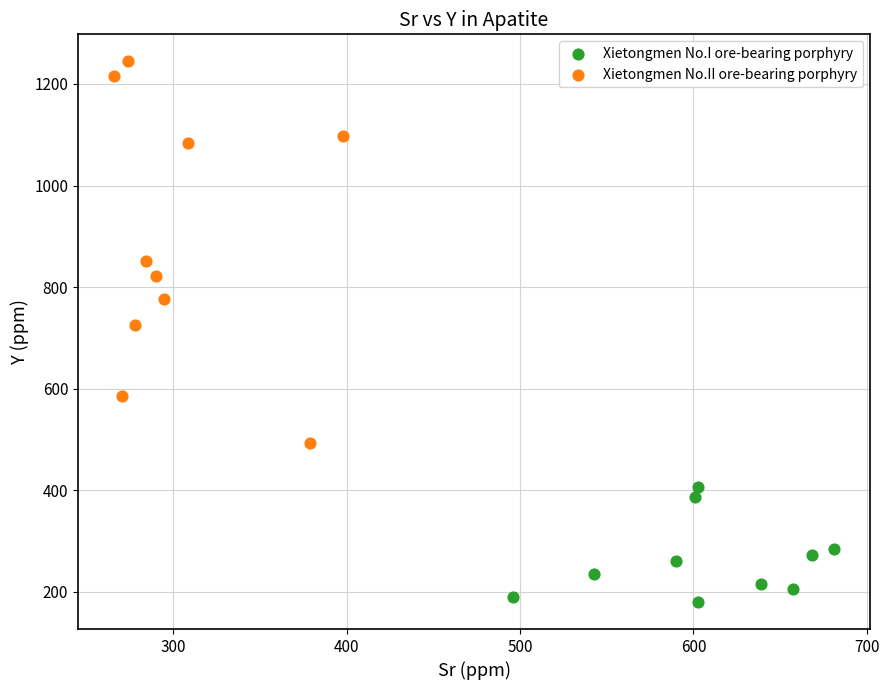

Which series reaches the minimum Y coordinate?

Xietongmen No.I ore-bearing porphyry